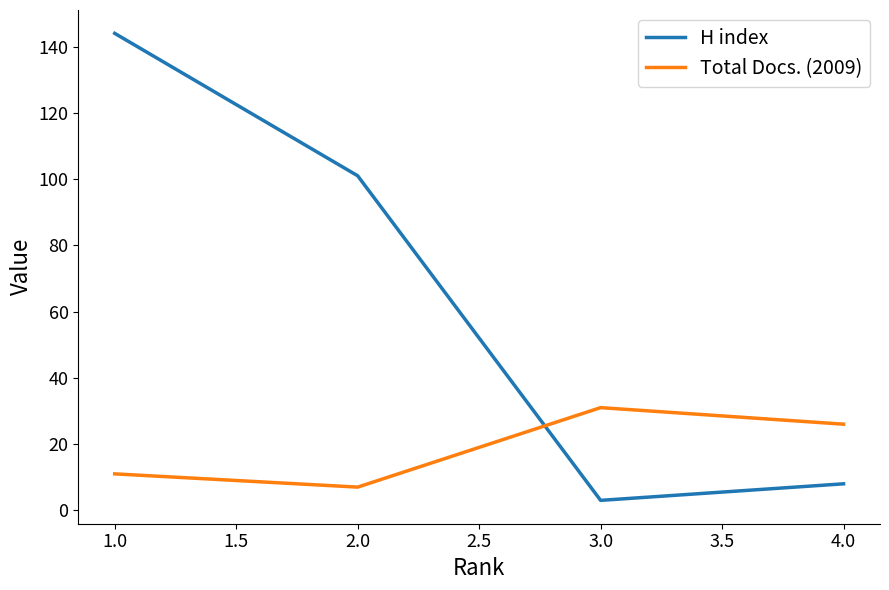

Between which two adjacent categories do Total Docs. (2009) and H index first intersect?

2.0 and 3.0